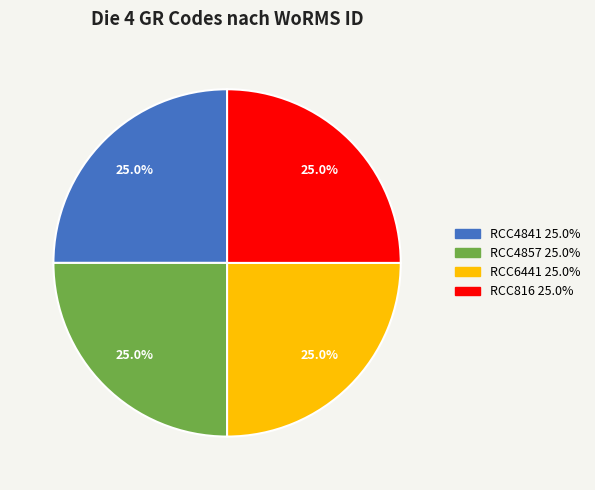

Combined, what portion of the pie is RCC6441 and RCC4841?

50.0%